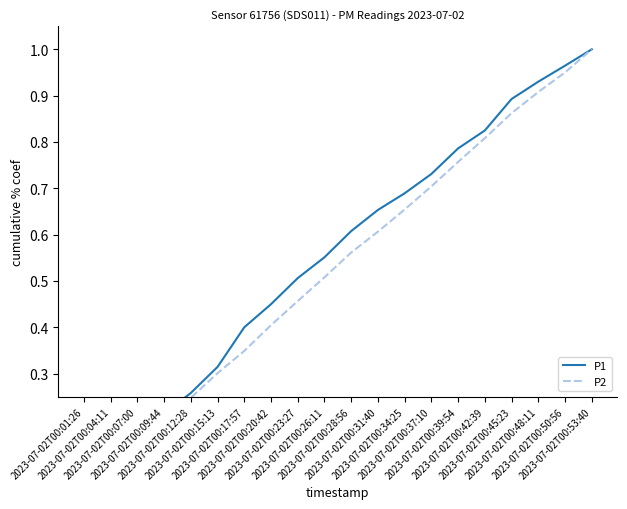

How many distinct data groups are displayed?

2